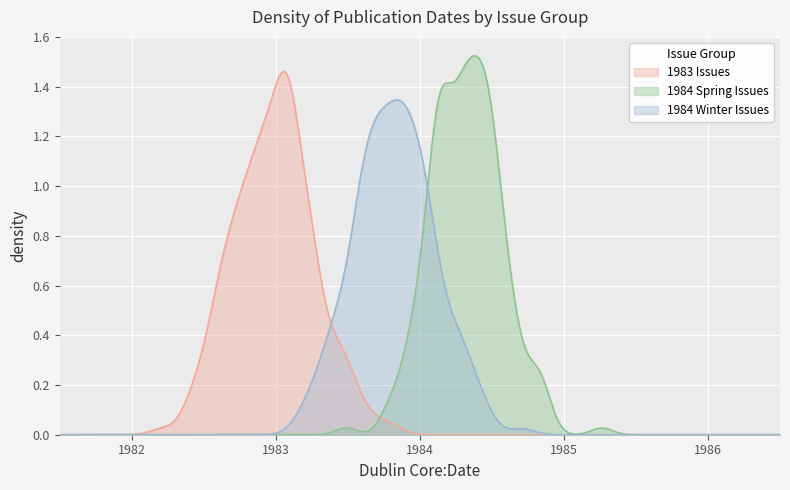

True or false: the data shows 1210 at Energeia Special Issue 1983.

False